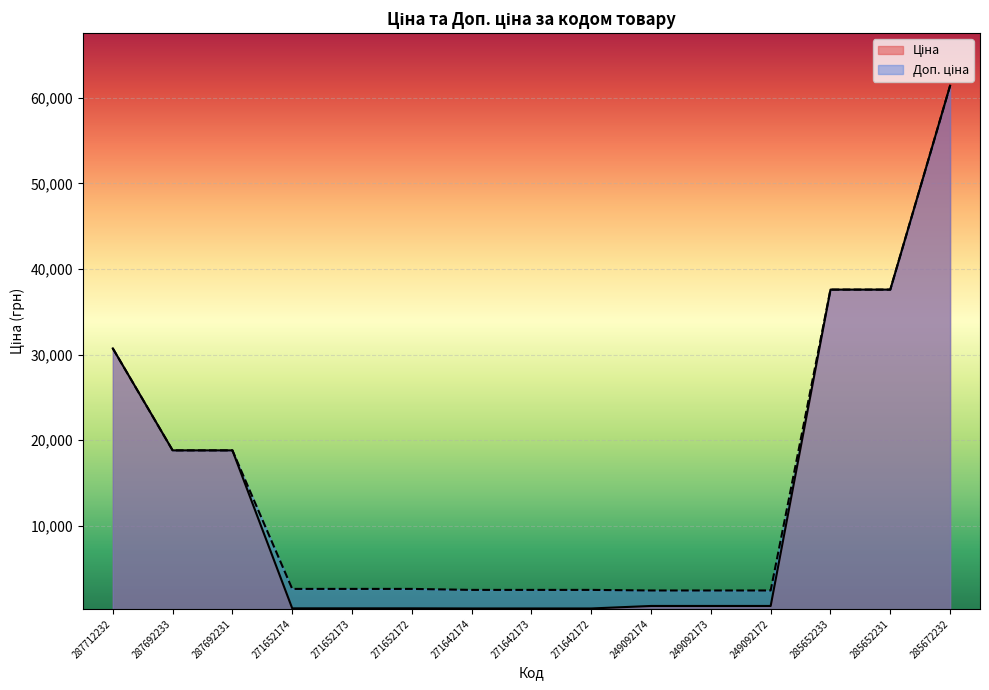

Where is Ціна nearest to the value 30872?

287712232